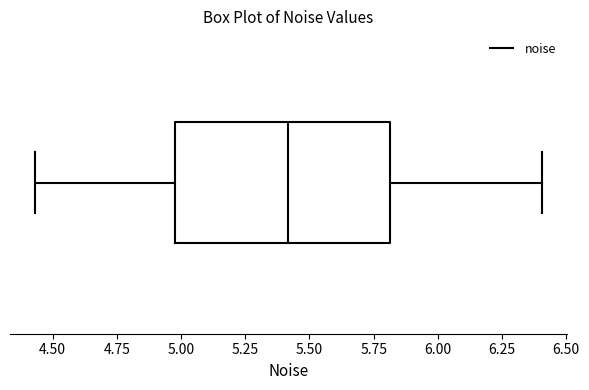

Transcribe this box plot: give where the median line is, the range the box spans, and where the two whiskers end, as read against the x-axis. The values are not printed on the chart, so give them approximately, as read against the axis.

median 5.40, box 5.00 to 5.80, whiskers 4.45 to 6.40